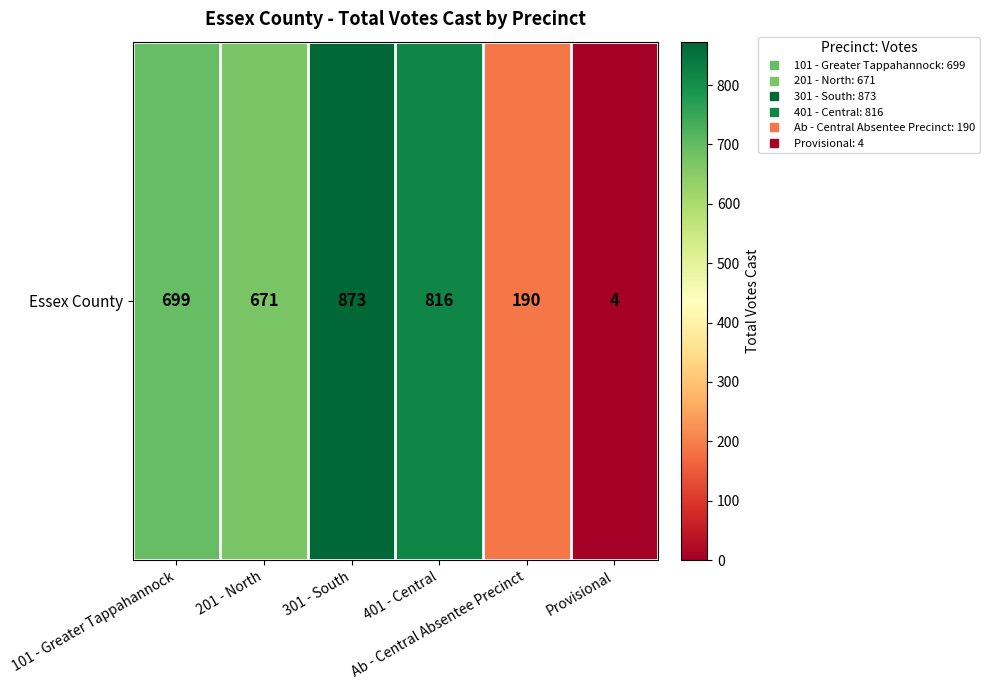

List the labels in order of value, largest first.

301 - South, 401 - Central, 101 - Greater Tappahannock, 201 - North, Ab - Central Absentee Precinct, Provisional